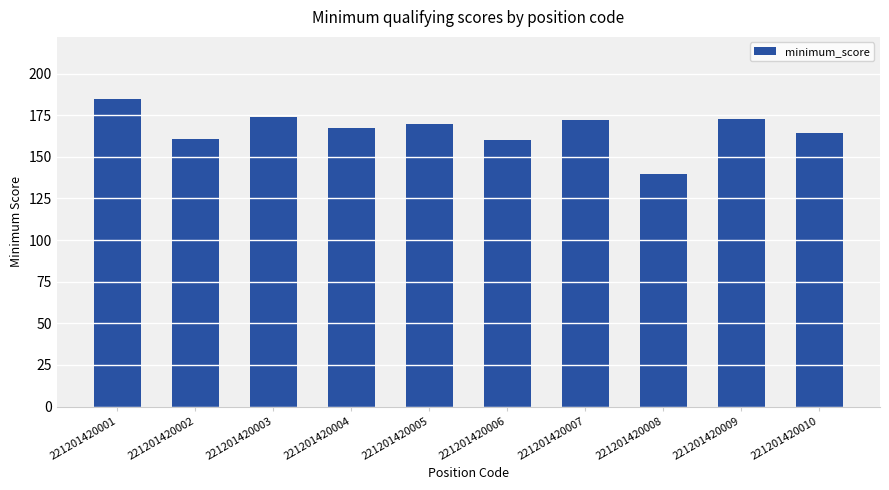

What is the smallest value displayed?

139.5